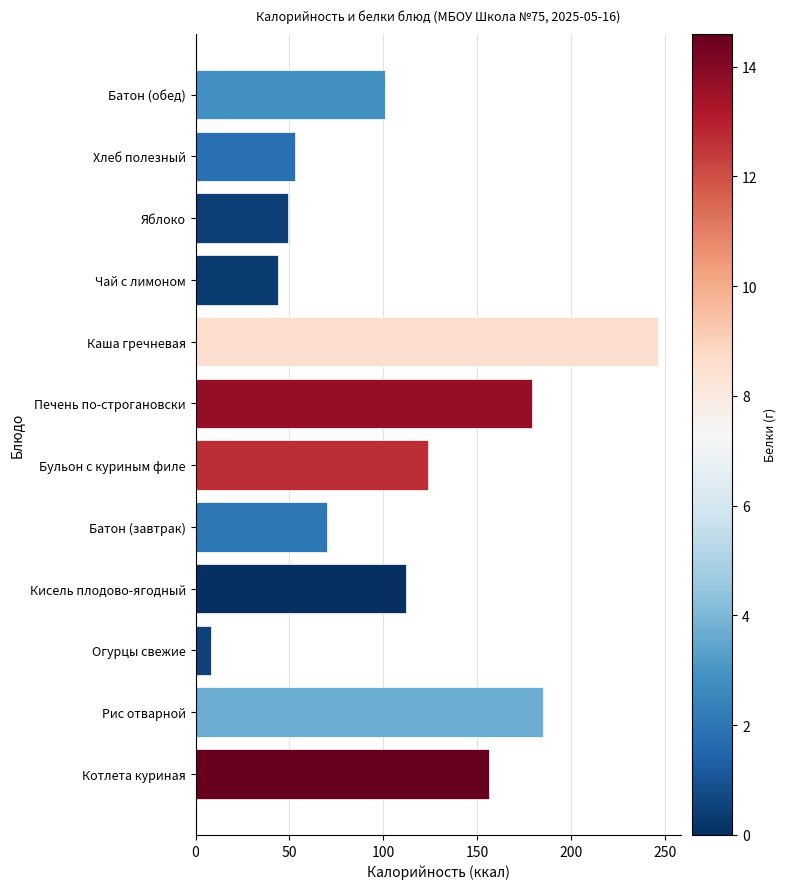

Count the number of data series in this chart.

1